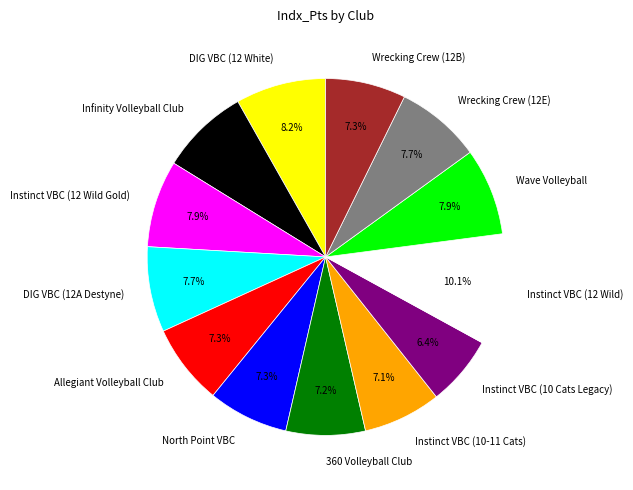

The DIG VBC (12A Destyne) slice represents 8% of the pie. True or false?

True